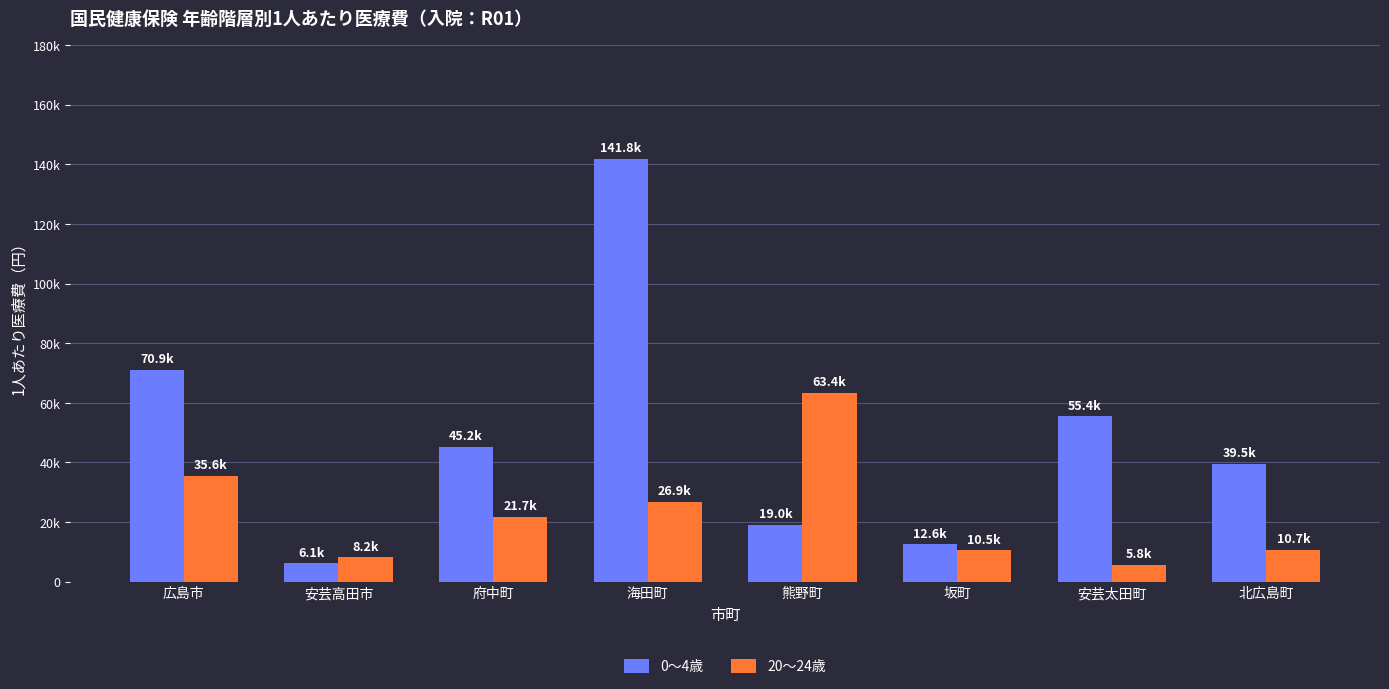

Read the 20〜24歳 value at 広島市.

35589.4